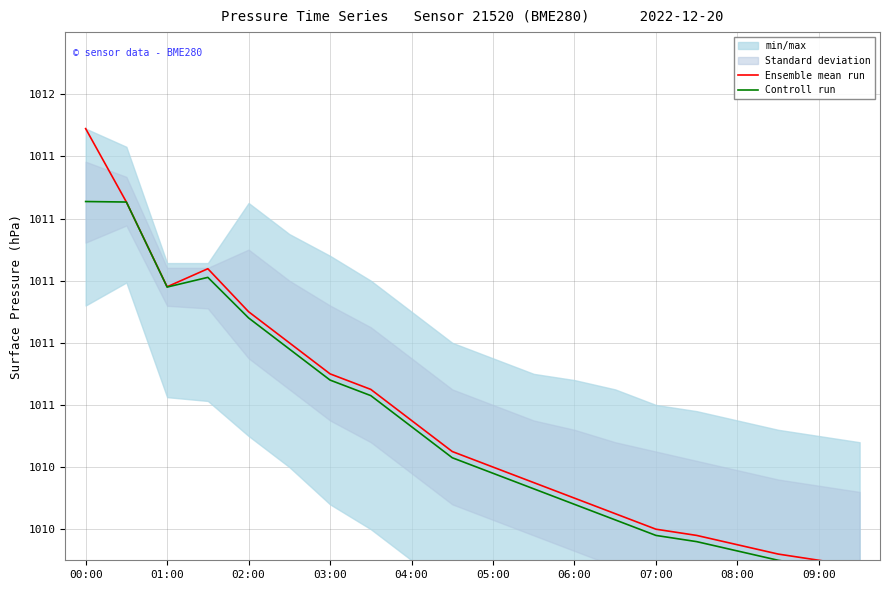

Which series changed the most between 11 and 17?

Ensemble mean run